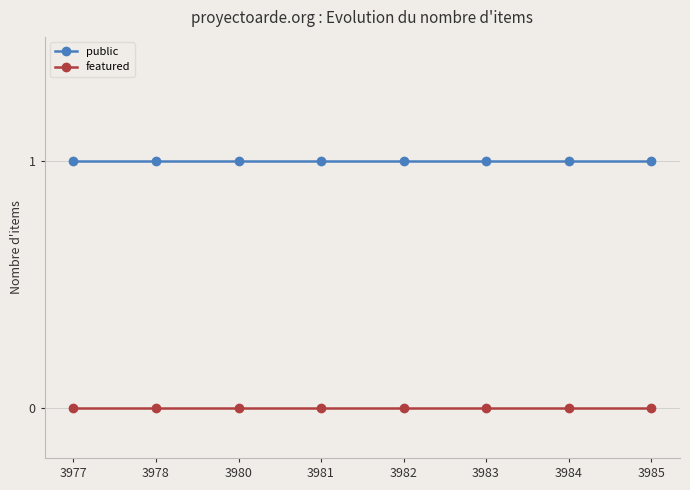

True or false: featured and public intersect in this chart.

False